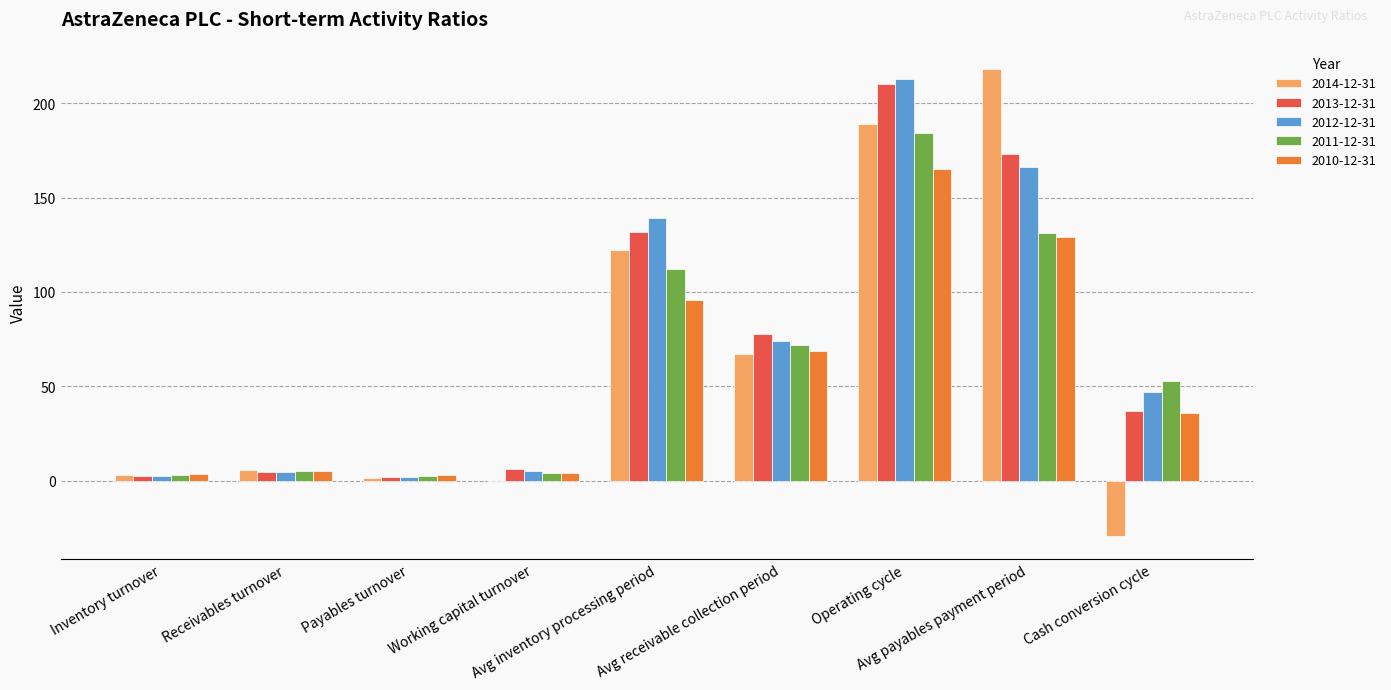

What is the greatest value displayed?

218.0